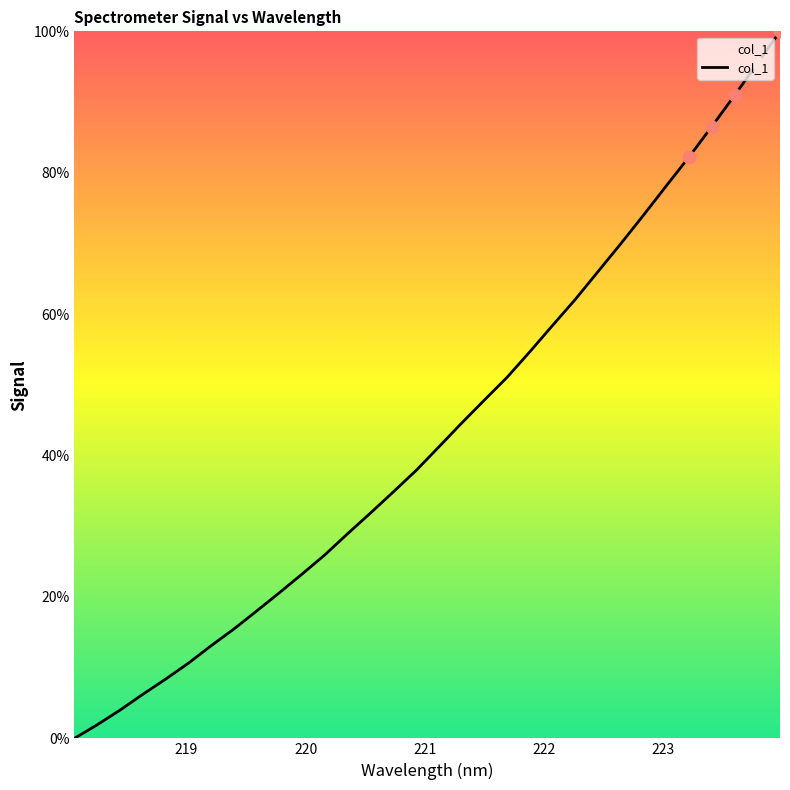

What is the greatest value displayed?

100.0